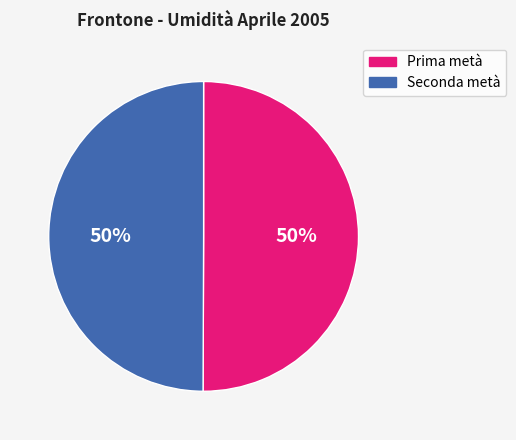

To the nearest percent, what is the average slice percentage?

50%